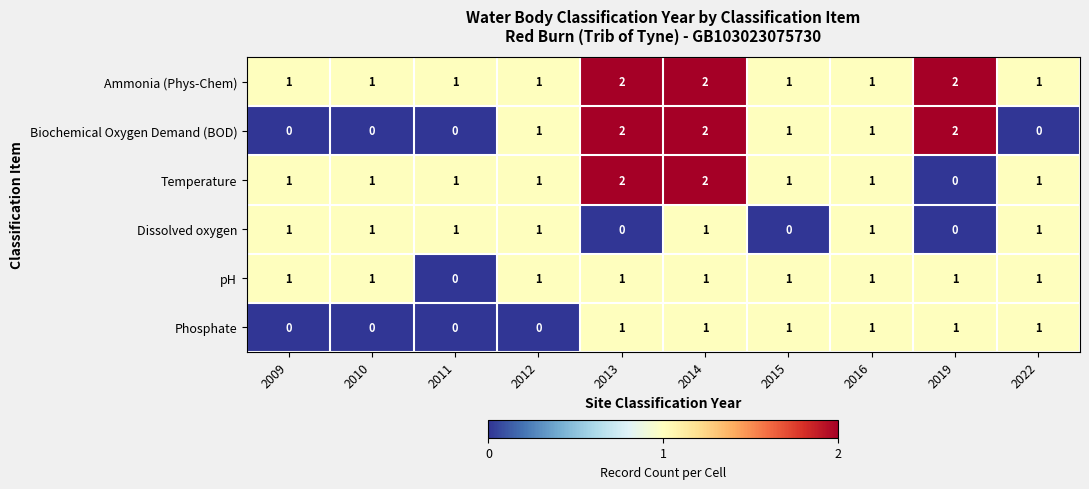

How many values in Phosphate are above zero?

6